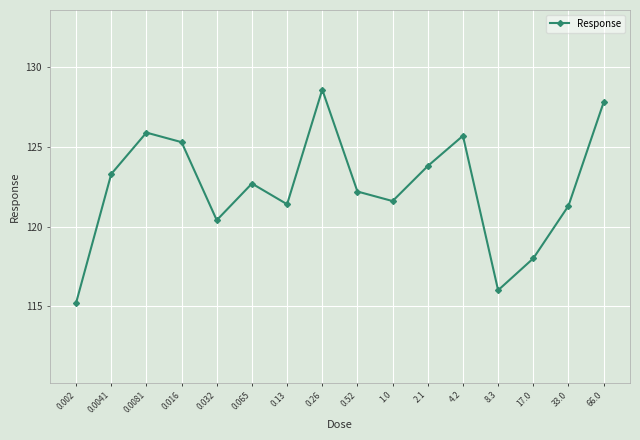

The value at 66.0 is 127.8. True or false?

True